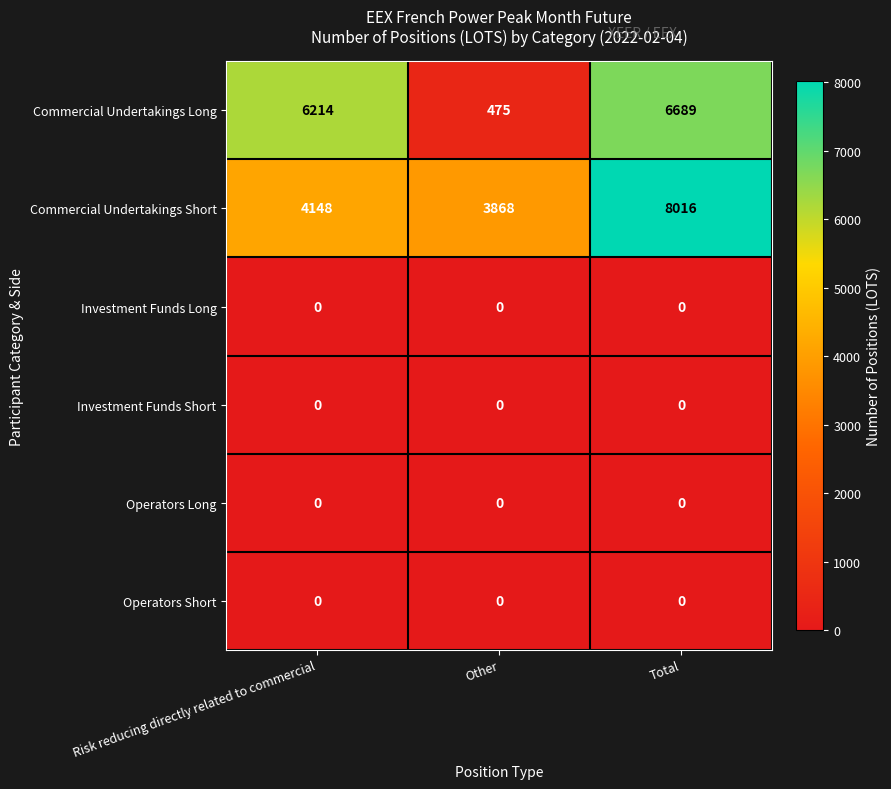

The Investment Funds Short series shows 0 at Total. True or false?

True